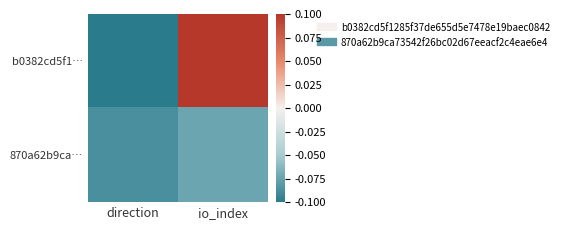

Count the number of categories in the chart.

2